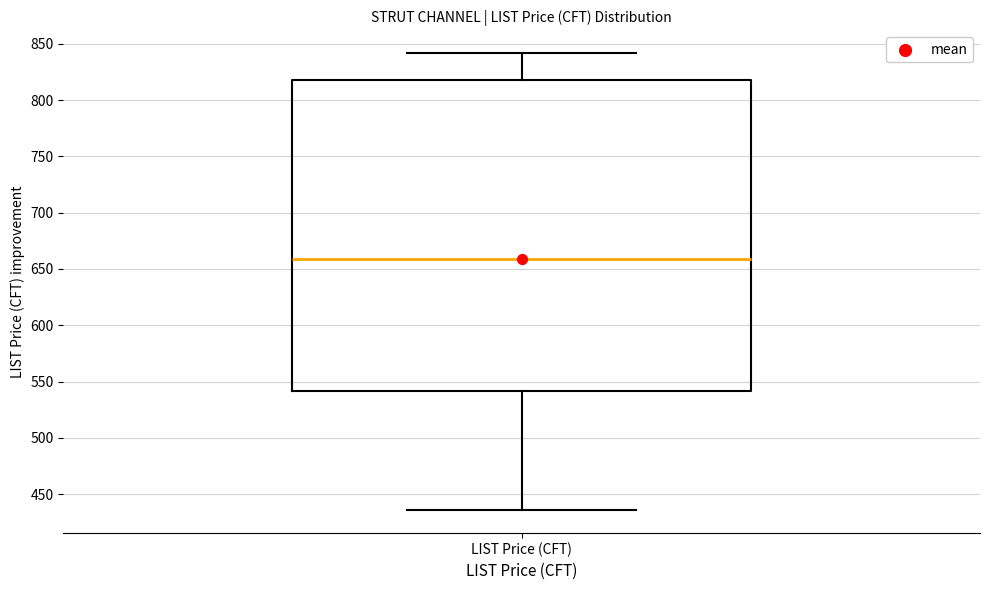

Transcribe this box plot: give where the median line is, the range the box spans, and where the two whiskers end, as read against the y-axis. The values are not printed on the chart, so give them approximately, as read against the axis.

median 660, box 540 to 820, whiskers 435 to 840